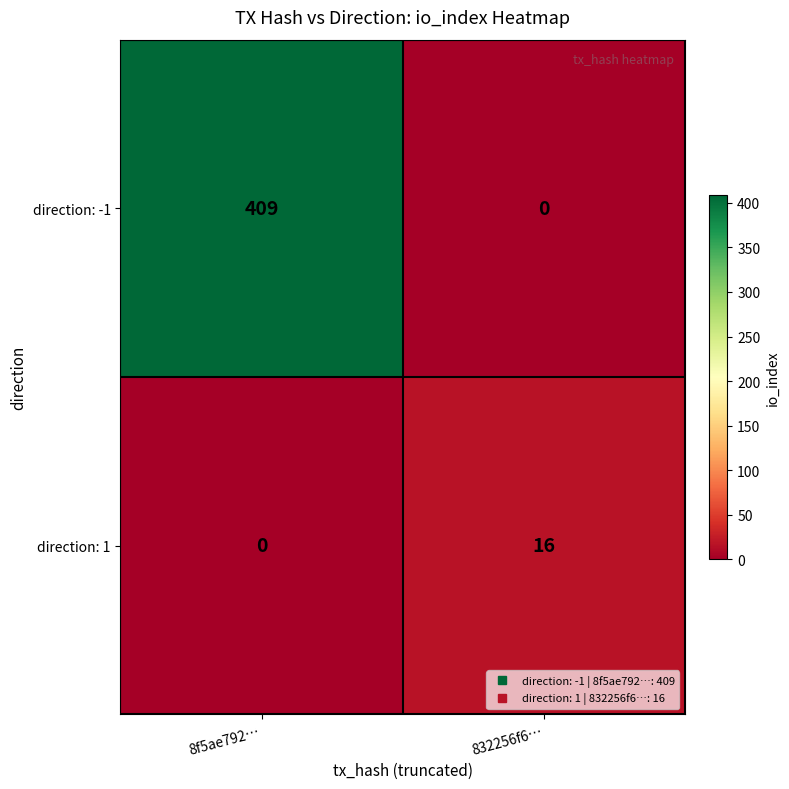

Is it true that direction: -1 equals 0 at 832256f6…?

True